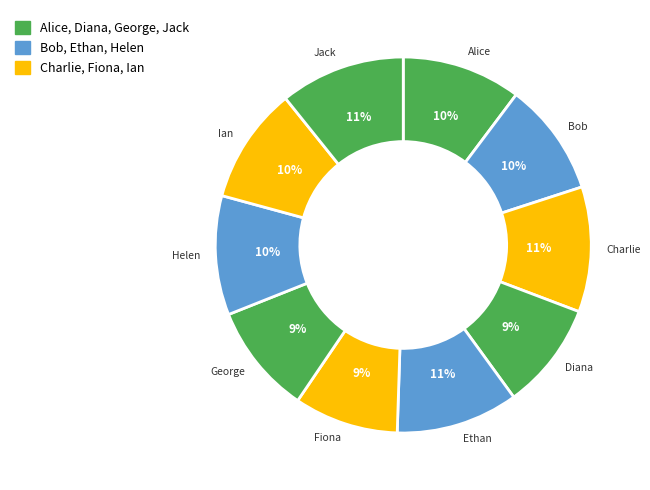

Do Helen and Charlie together represent more than half of the pie?

No